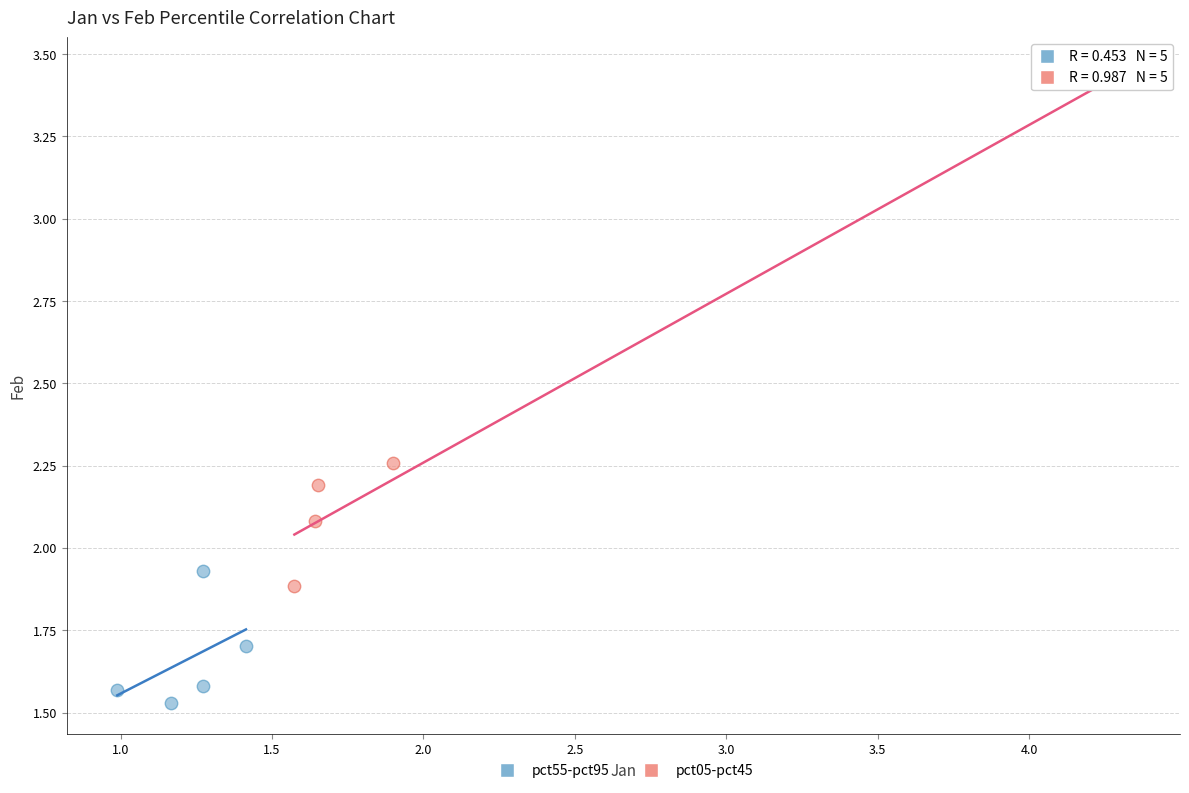

What are all the series names shown in the legend?

pct55-pct95, pct05-pct45